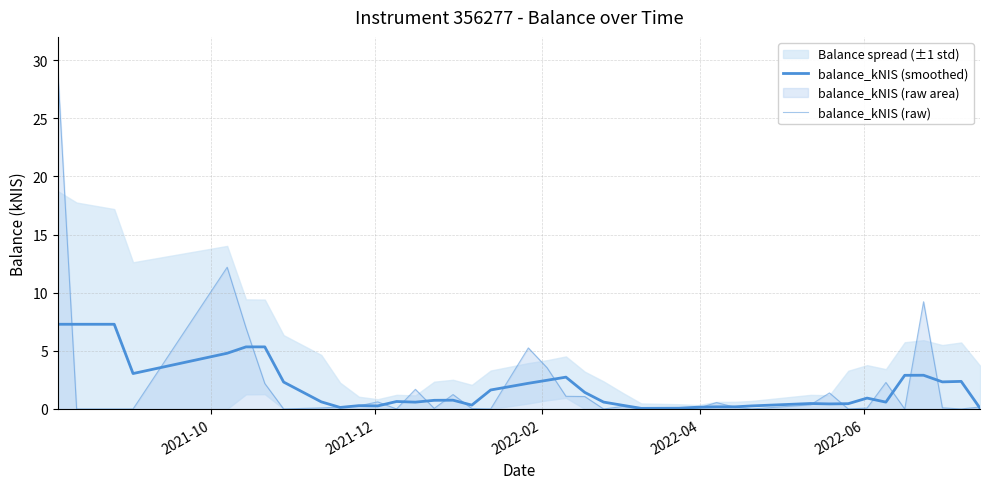

What is the difference between the maximum and minimum values in the balance_kNIS (raw) series?

29.1